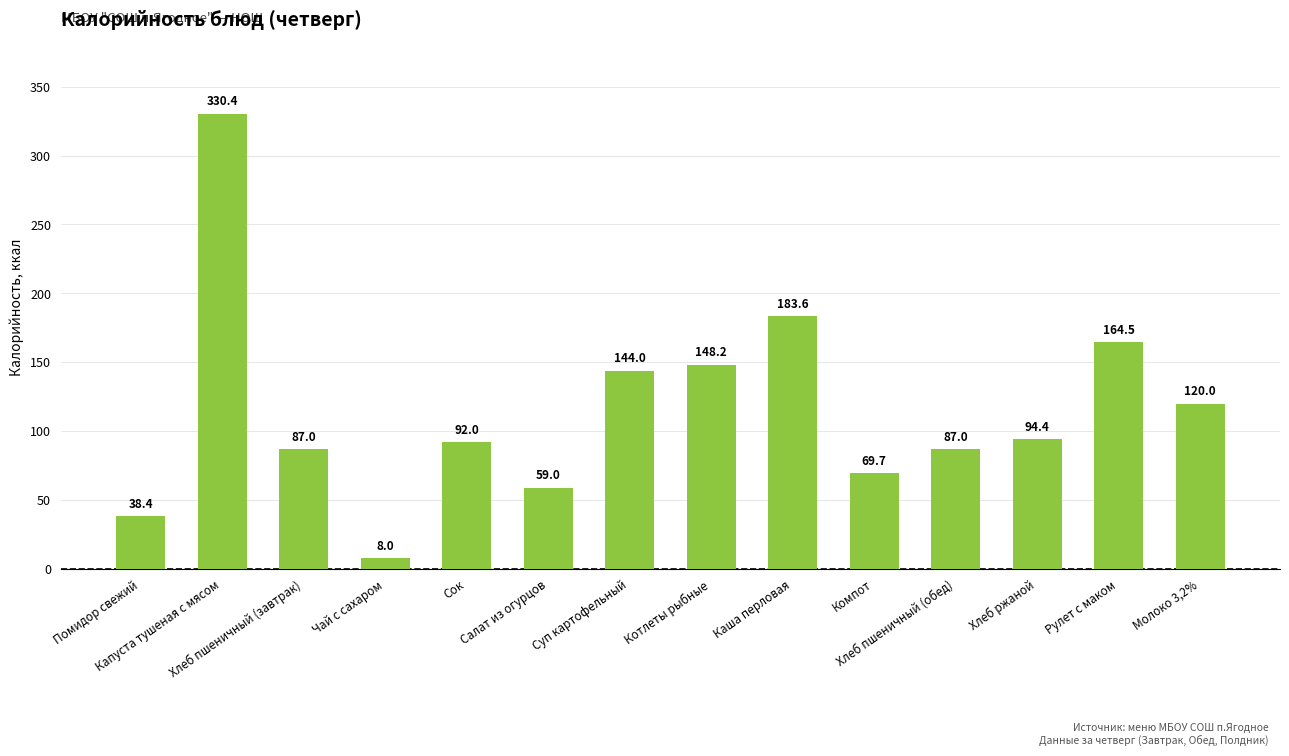

Is it true that the value at Хлеб пшеничный (завтрак) is 87.0?

True